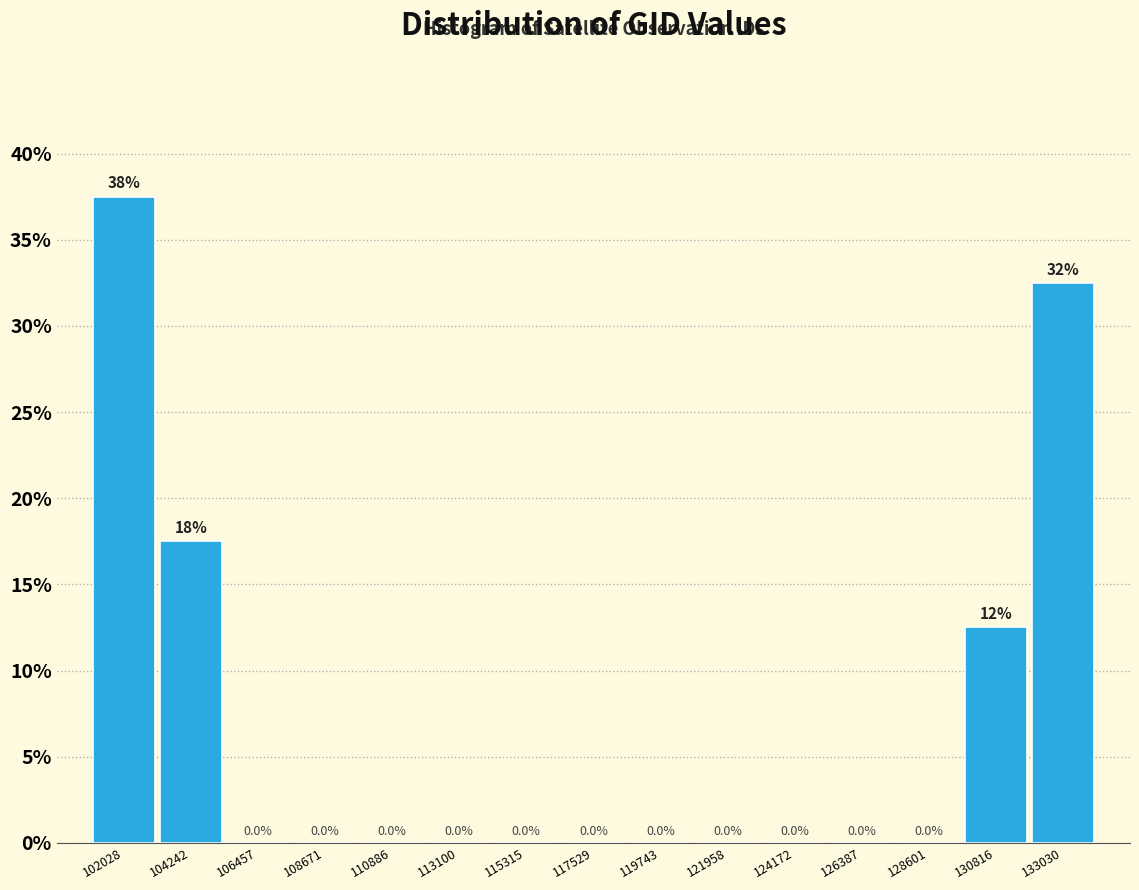

Which range on the x-axis has the tallest bar?

101000 to 103000